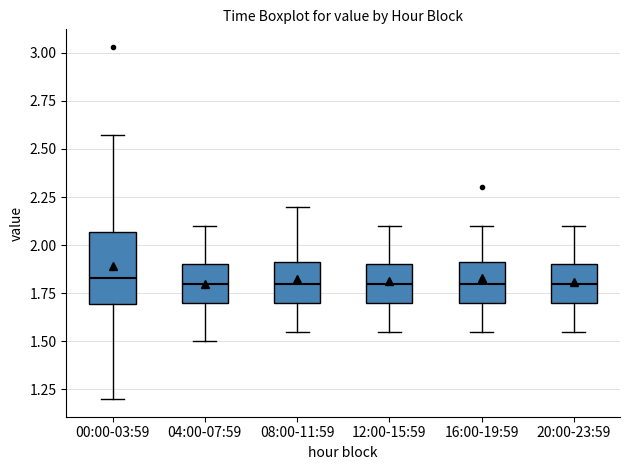

Which box is the tallest, from its lower edge to its upper edge?

00:00-03:59